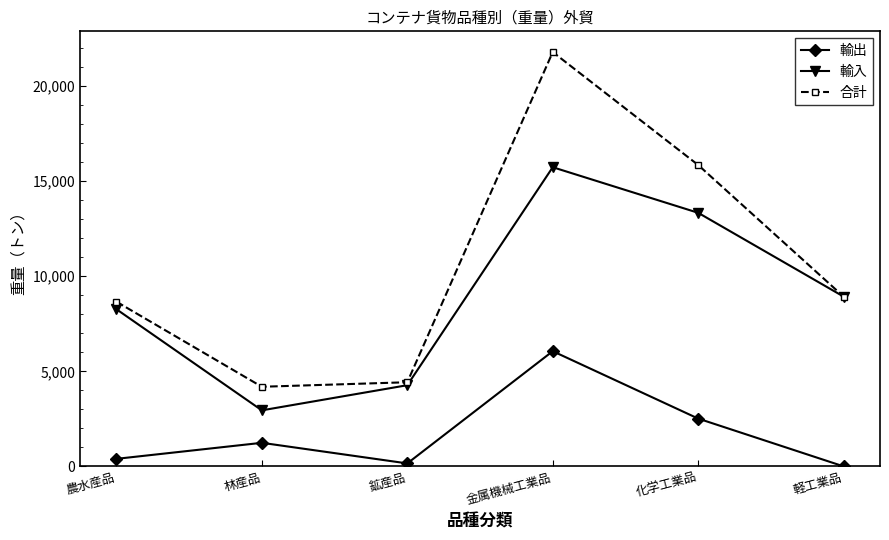

What is the spread (max minus min) of values at 林産品?

2948